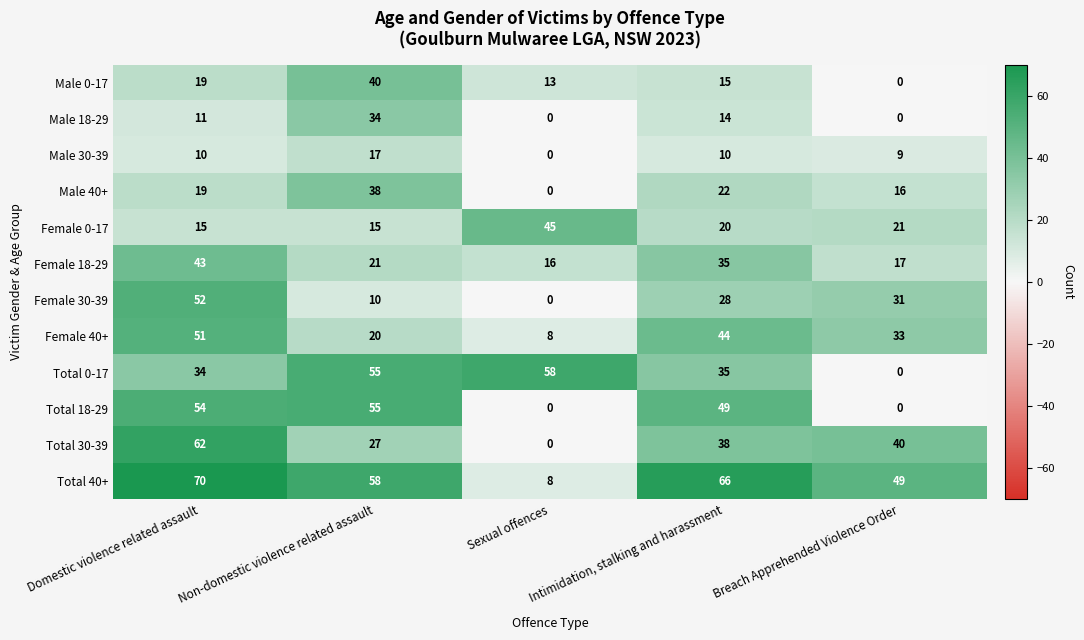

The Male 18-29 series shows 19 at Domestic violence related assault. True or false?

False